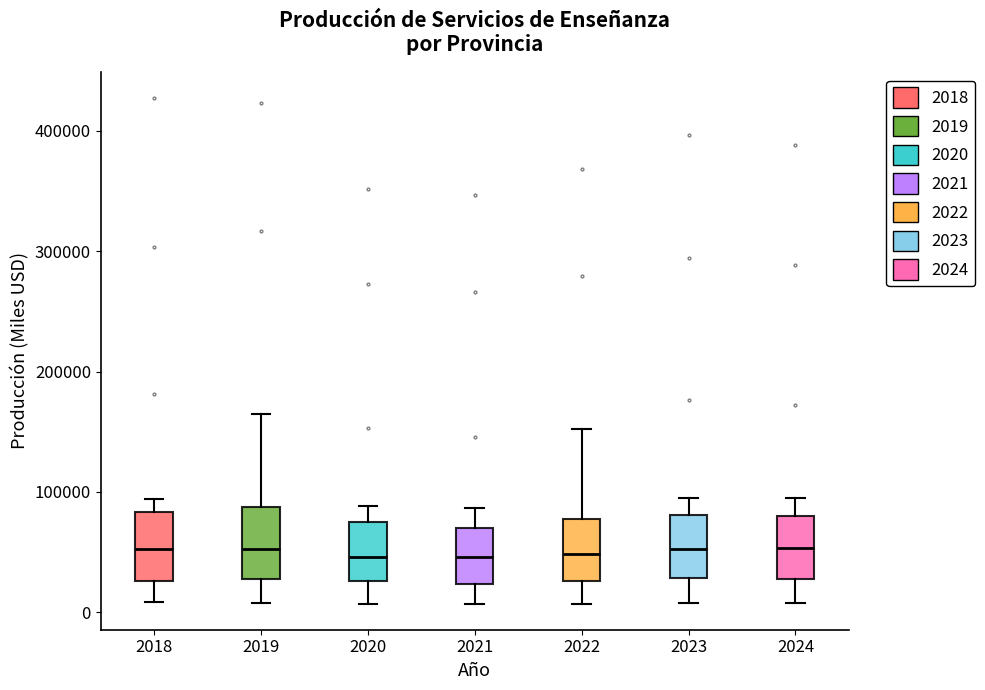

Reading left to right, transcribe this box plot: for each box, give where its median line is, the range the box spans, and where its two whiskers end, as read against the y-axis. The values are not printed on the chart, so give them approximately, as read against the axis.

2018: median 50000, box 30000 to 80000, whiskers 10000 to 90000
2019: median 50000, box 30000 to 90000, whiskers 10000 to 160000
2020: median 50000, box 30000 to 80000, whiskers 10000 to 90000
2021: median 50000, box 20000 to 70000, whiskers 10000 to 90000
2022: median 50000, box 30000 to 80000, whiskers 10000 to 150000
2023: median 50000, box 30000 to 80000, whiskers 10000 to 90000
2024: median 50000, box 30000 to 80000, whiskers 10000 to 90000